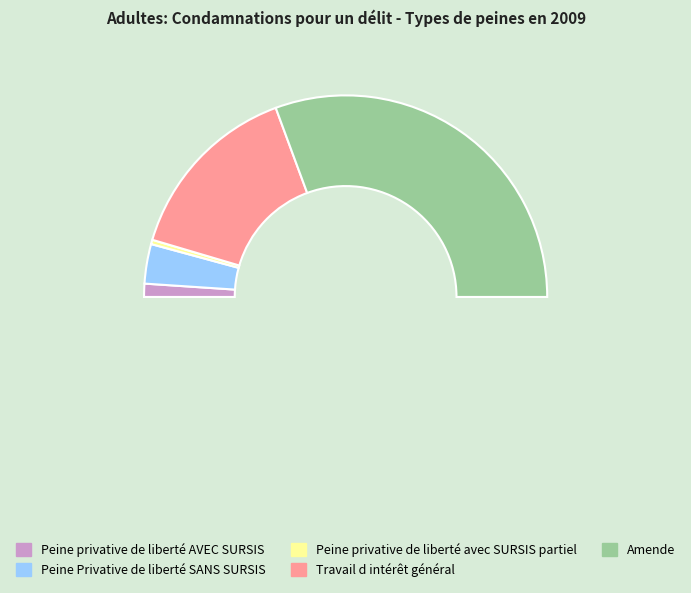

Does Peine privative de liberté avec SURSIS partiel represent more than half of the total?

No